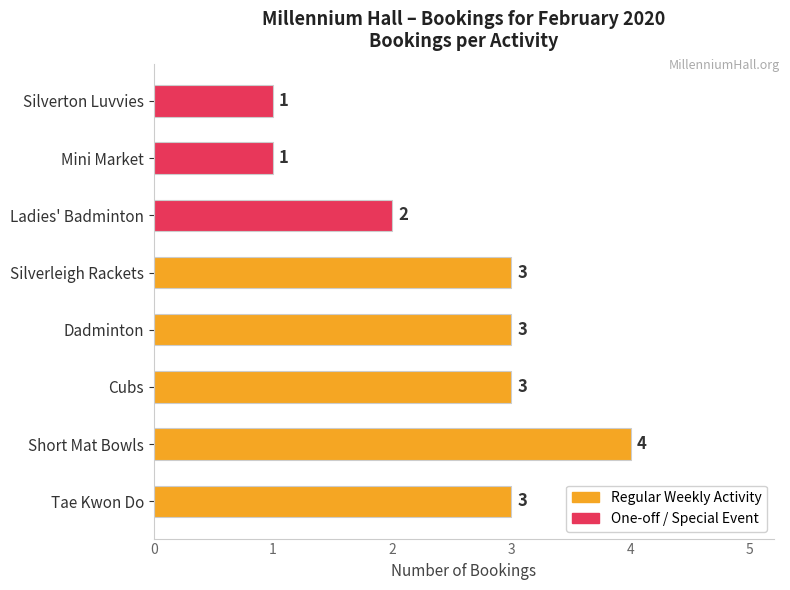

Which has a higher value, Silverton Luvvies or Short Mat Bowls?

Short Mat Bowls